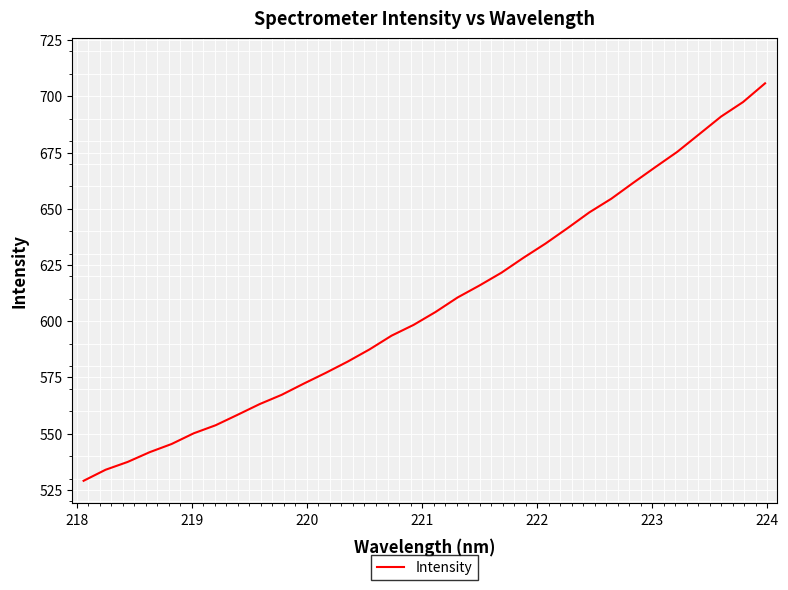

What is the maximum value shown in the chart?

705.8